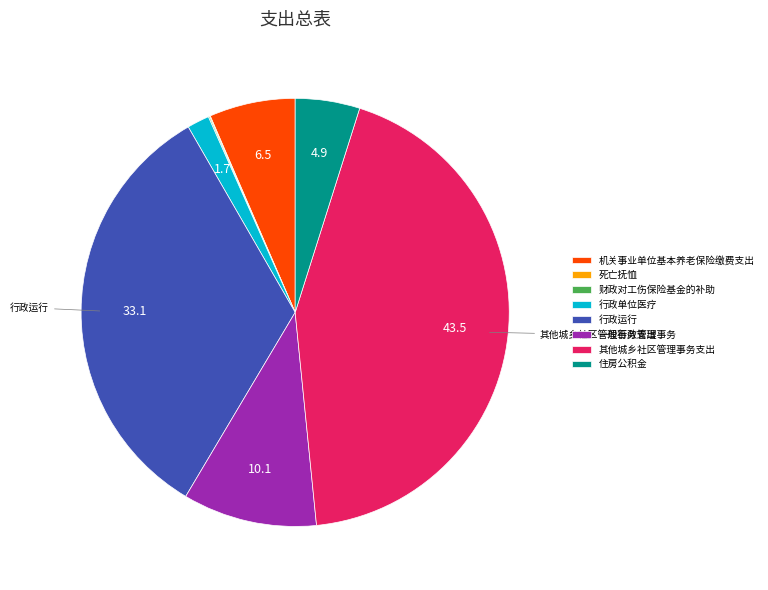

Which category has the biggest portion of the pie?

其他城乡社区管理事务支出